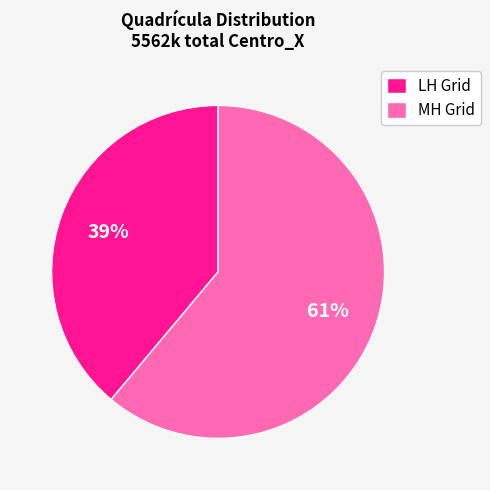

Rank the categories by value from lowest to highest.

LH Grid, MH Grid